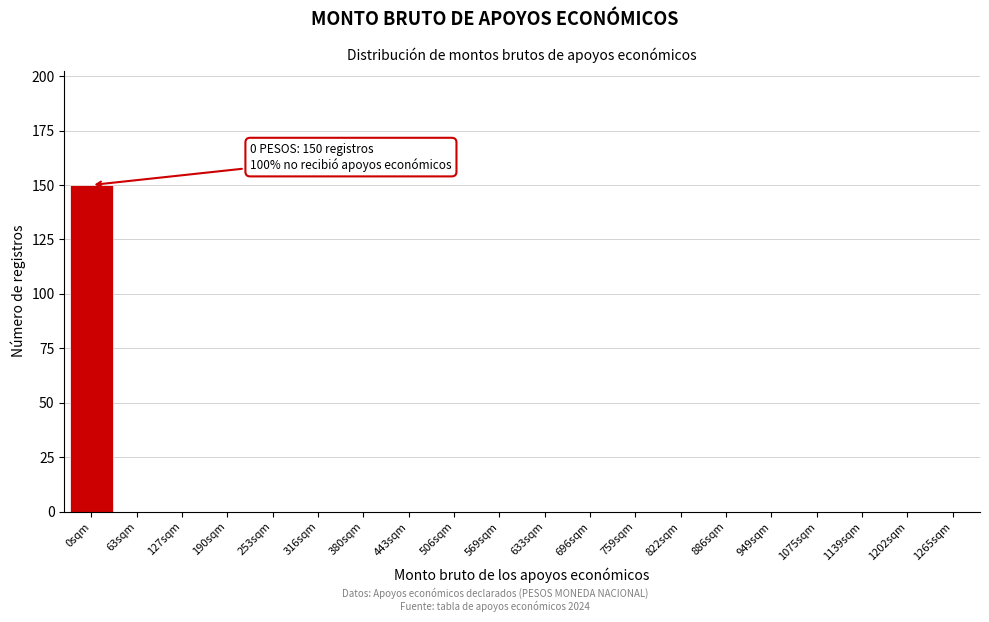

Reading right to left, list all the values displayed in this chart.

1265sqm=0	1202sqm=0	1139sqm=0	1075sqm=0	949sqm=0	886sqm=0	822sqm=0	759sqm=0	696sqm=0	633sqm=0	569sqm=0	506sqm=0	443sqm=0	380sqm=0	316sqm=0	253sqm=0	190sqm=0	127sqm=0	63sqm=0	0sqm=150